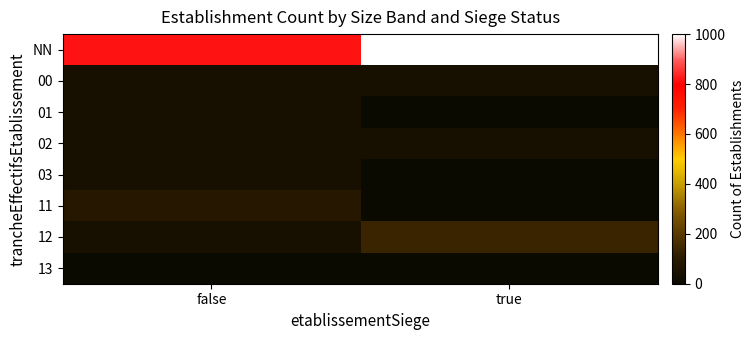

Which category has the highest value across all series?

true